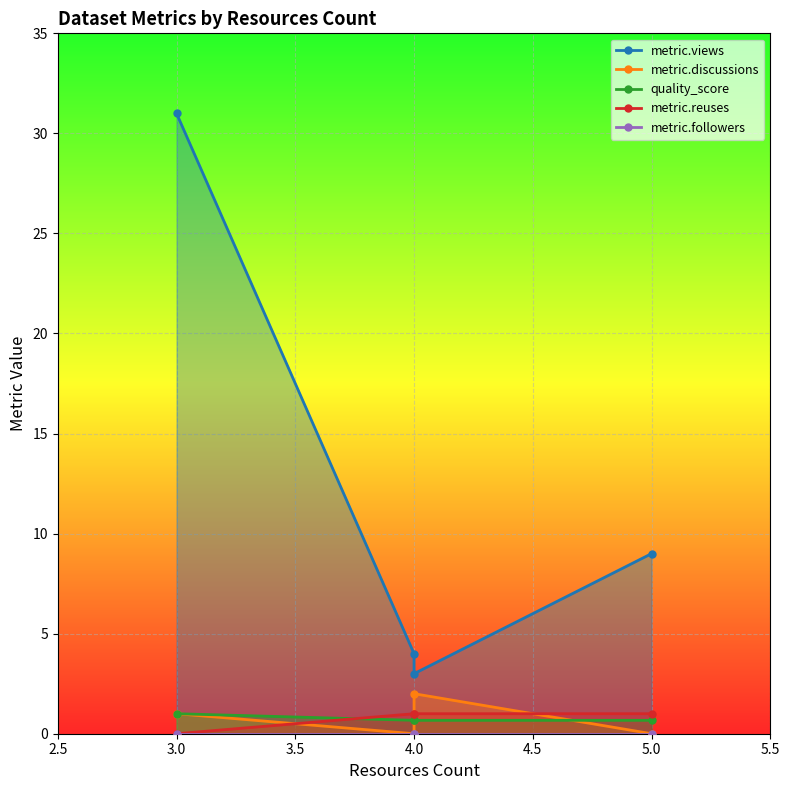

Reading right to left, transcribe all the data shown in this chart.

metric.views: 9.0	3.0	4.0	31.0
metric.discussions: 0.0	2.0	0.0	1.0
quality_score: 0.7	0.7	0.7	1.0
metric.reuses: 1.0	1.0	1.0	0.0
metric.followers: 0.0	0.0	0.0	0.0